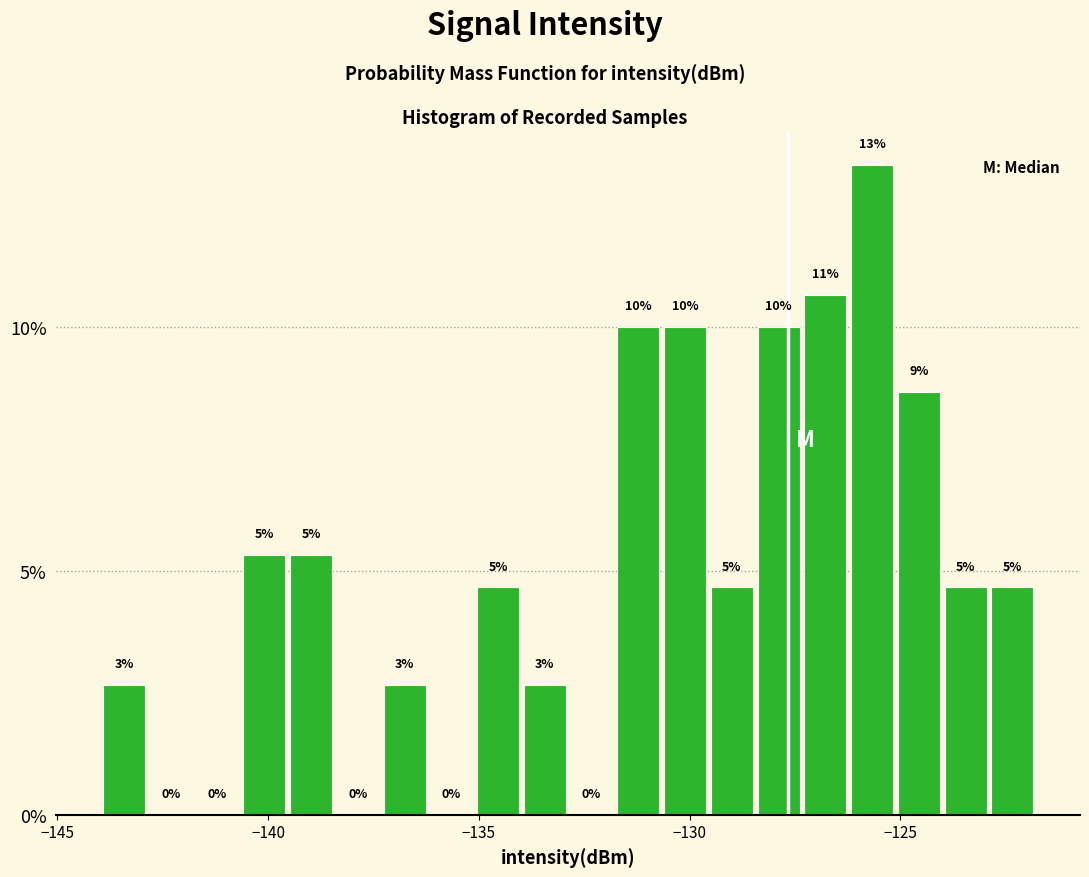

Around what value on the x-axis is the tallest bar? Give the approximate position of its centre, as read against the axis.

-125.5